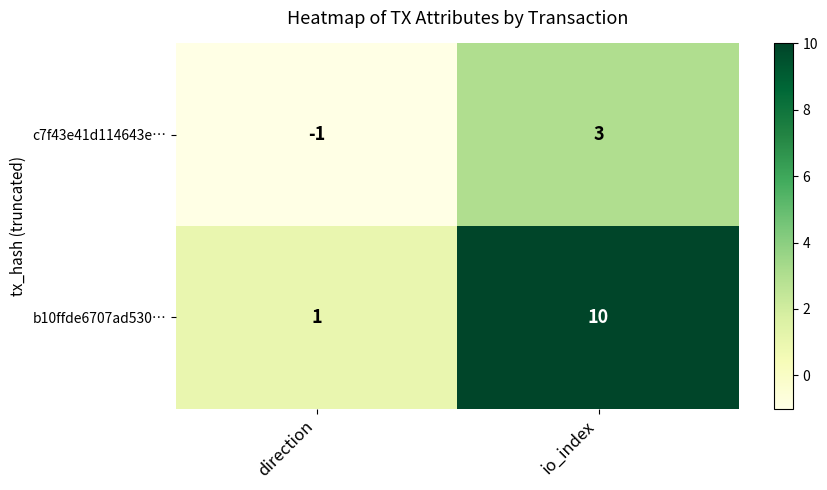

The value of b10ffde6707ad530… at direction is 1. True or false?

True